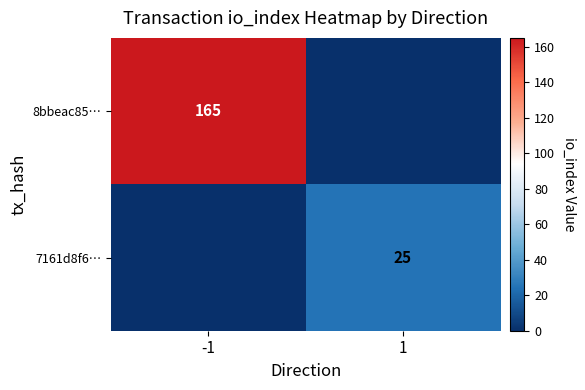

Which has a higher value, -1 or 1?

-1